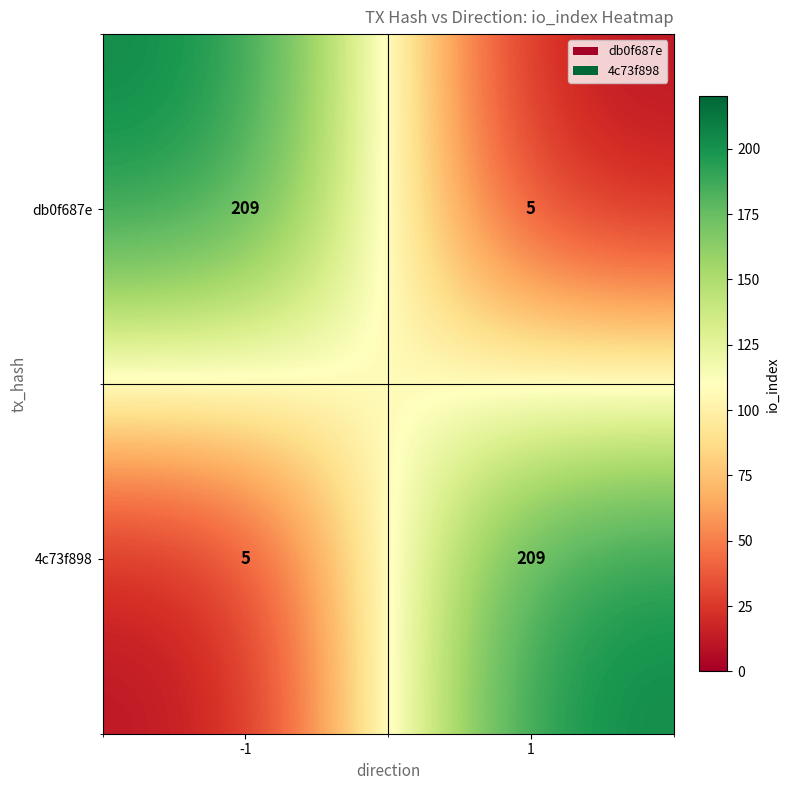

What is the difference between the maximum and minimum values in the 4c73f898 series?

204